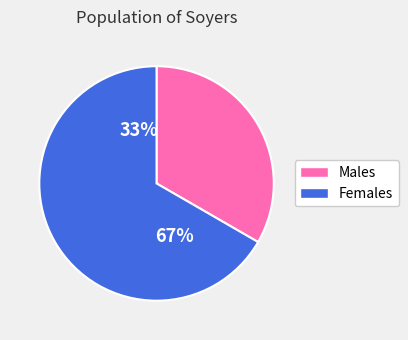

What percentage do Чоловіча and Жіноча together represent?

100.0%